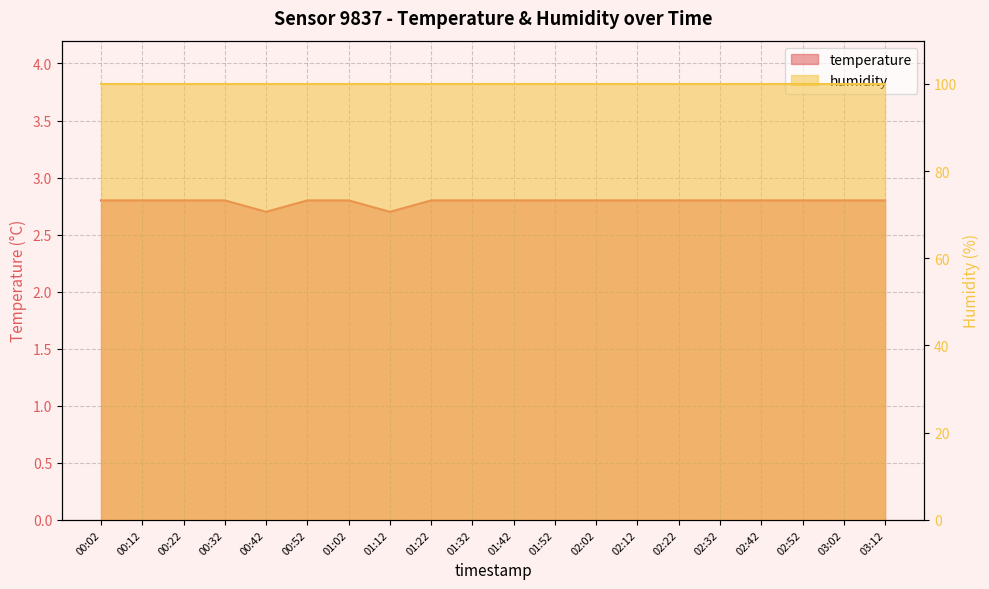

Which category has the highest value across all series?

00:02